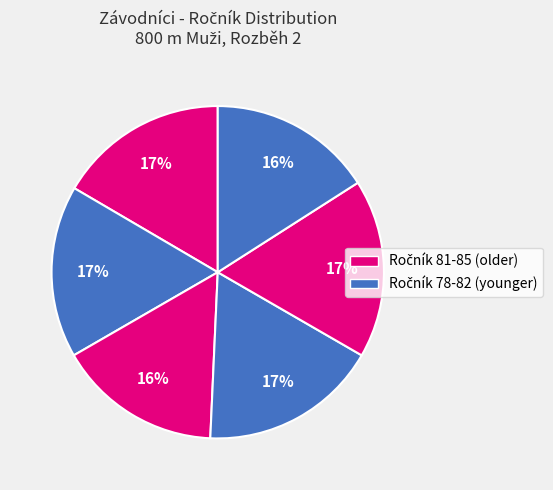

Count the number of slices in the pie.

6